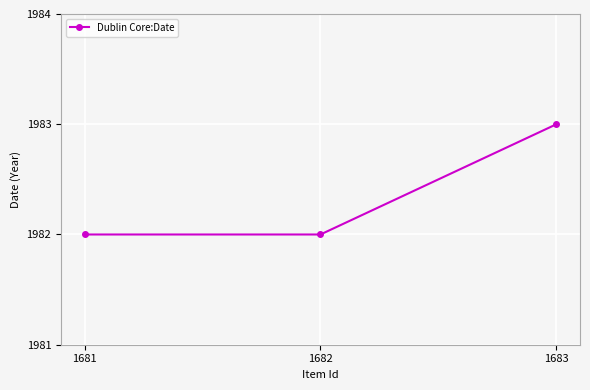

What is the average value?

1982